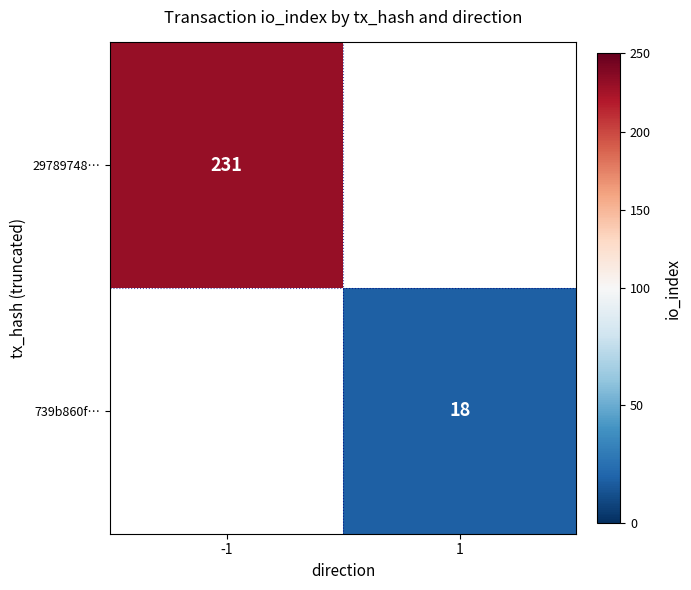

True or false: 739b860f… has a value of 18 at 1.

True